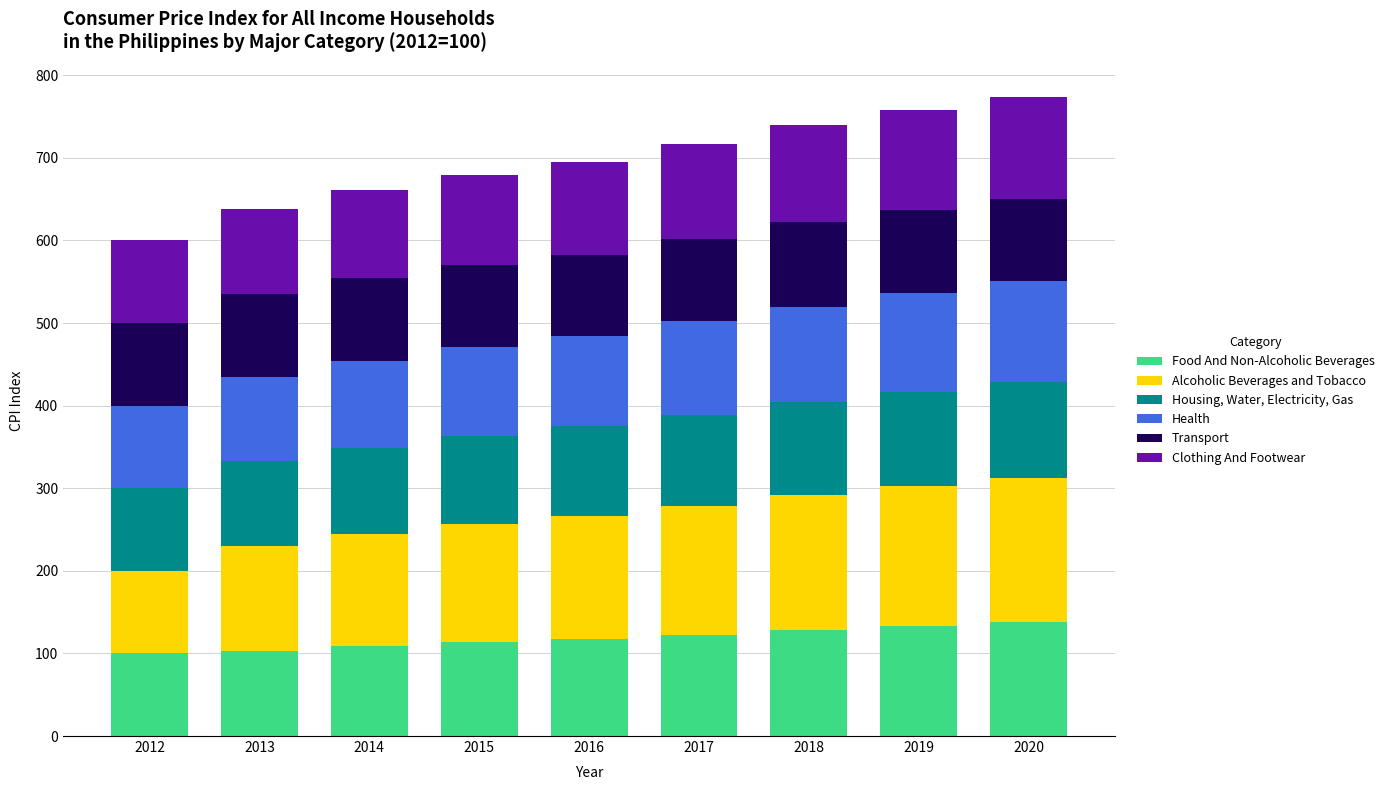

What is the value of the Food And Non-Alcoholic Beverages bar at the 4th from the left?

113.5